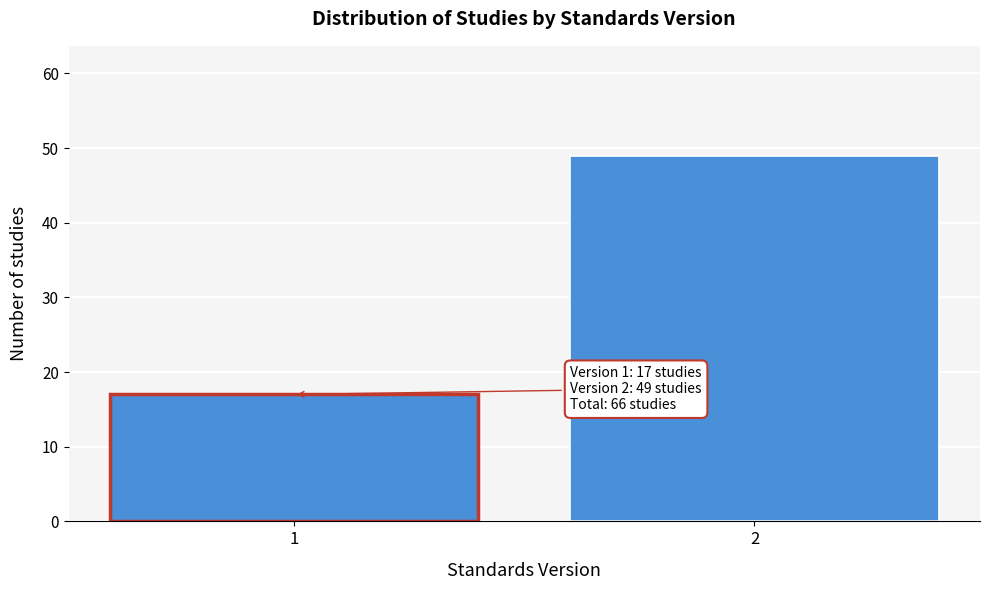

Reading left to right, transcribe all the data shown in this chart.

17	49